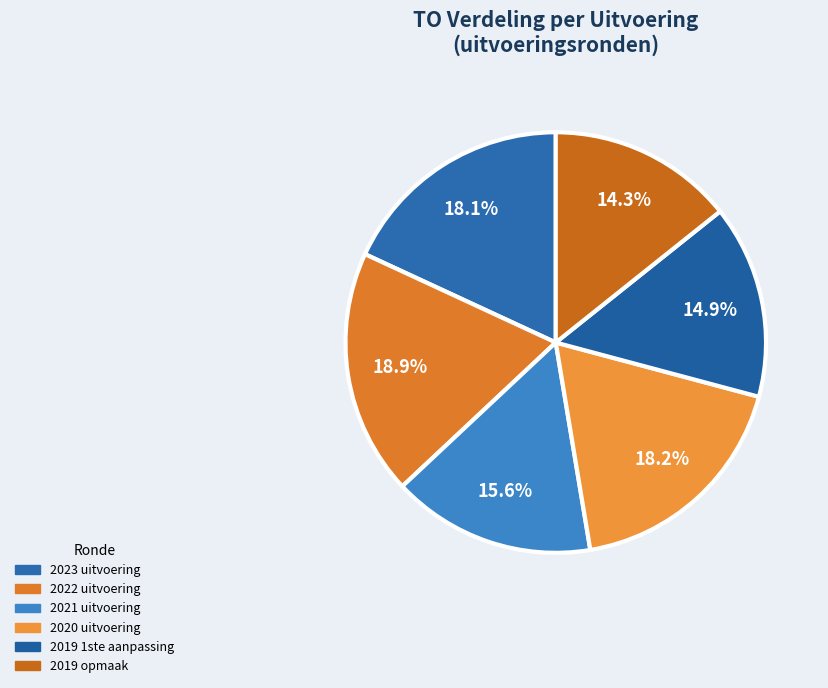

How many segments does this pie chart have?

6